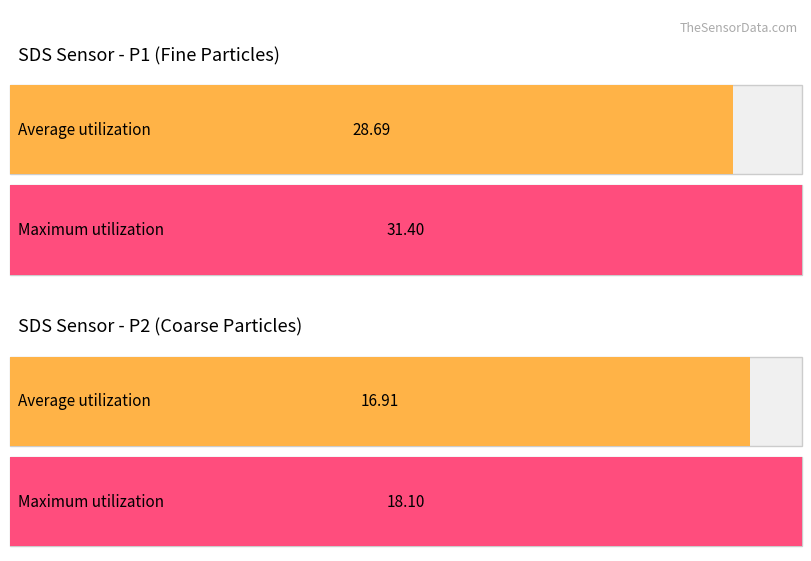

Is it true that SDS_P2 equals 9.9 at 00:07?

False